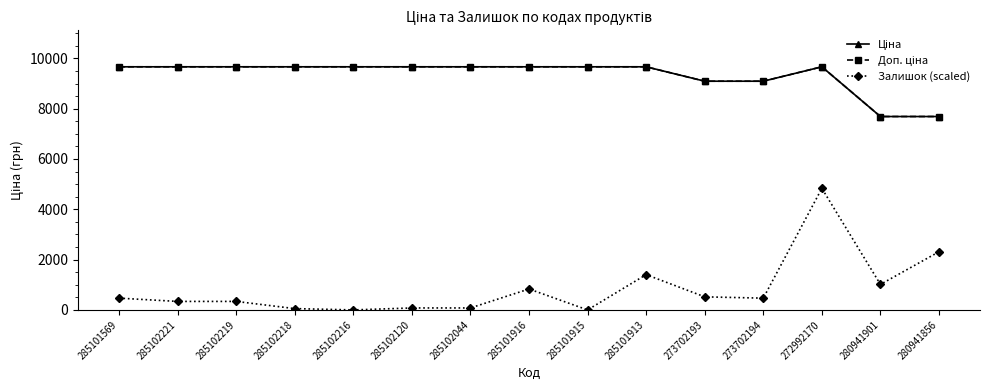

True or false: Доп. ціна and Ціна intersect in this chart.

False